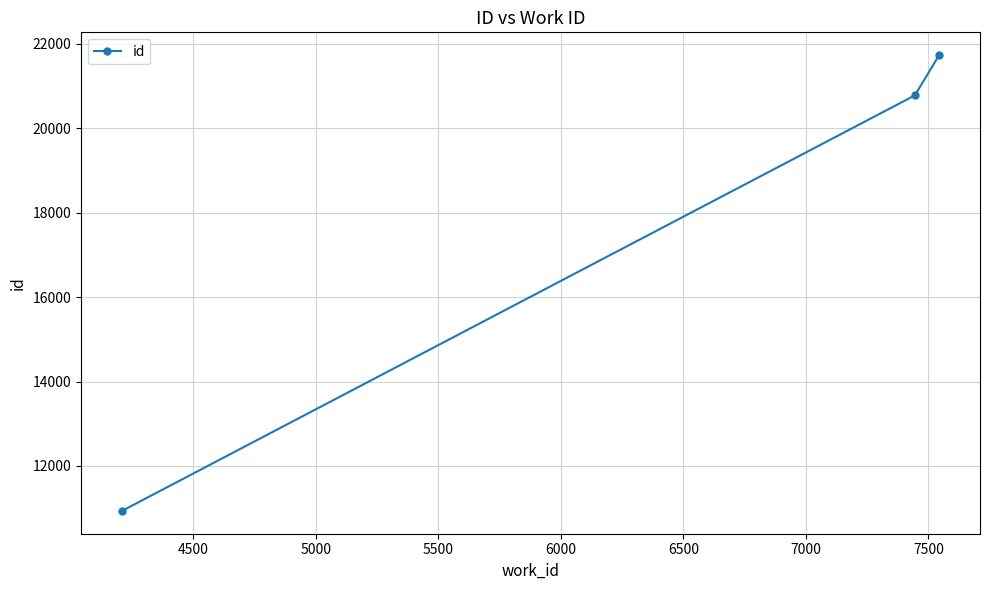

What is the value of the 2nd point from the left?

20776